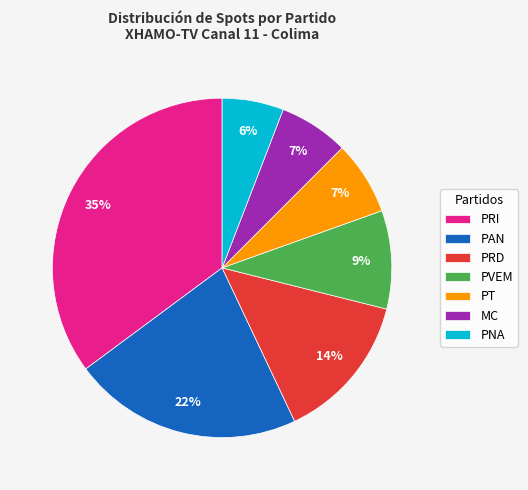

Is the sum of PAN and PT greater than half?

No